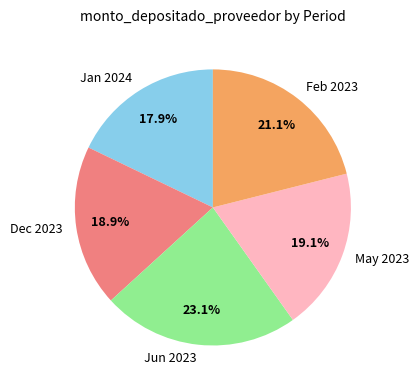

What is the largest slice in the pie chart?

Jun 2023